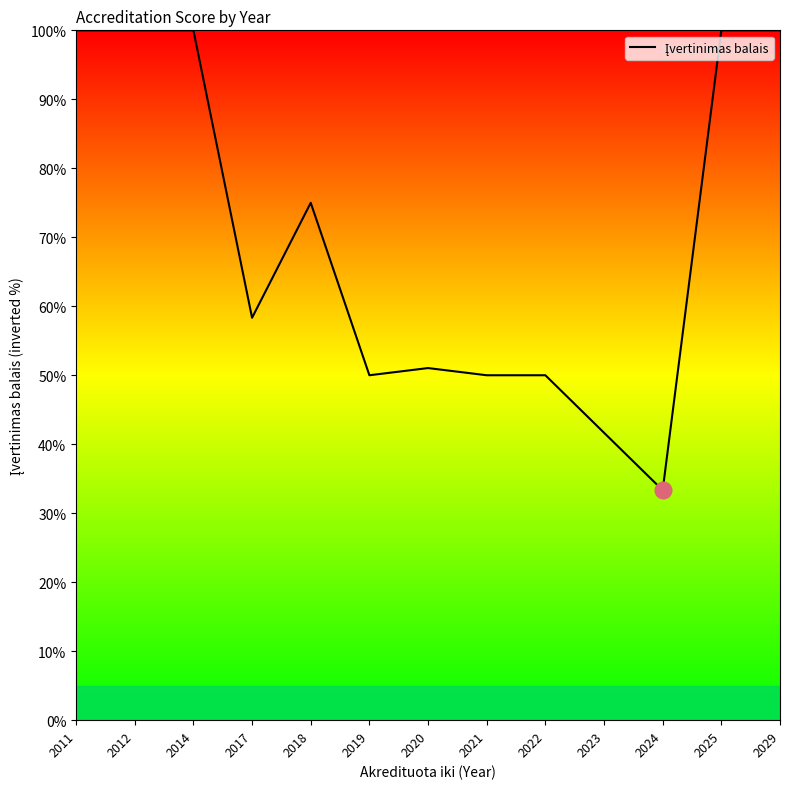

What is the change in value from 2012 to 2020?

-49.0